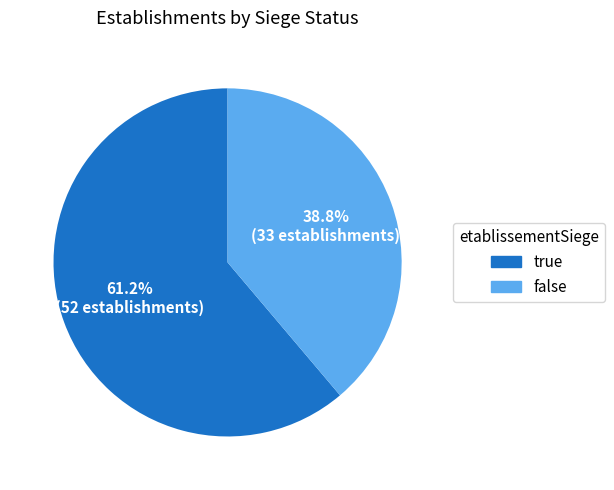

To the nearest percent, what percentage of the pie is true?

61%